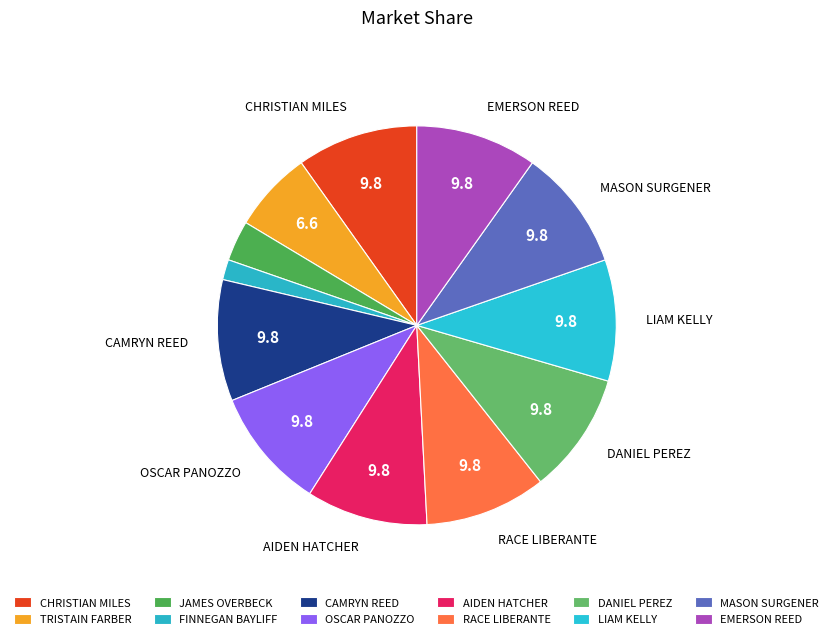

True or false: TRISTAIN FARBER accounts for 1% of the total.

False